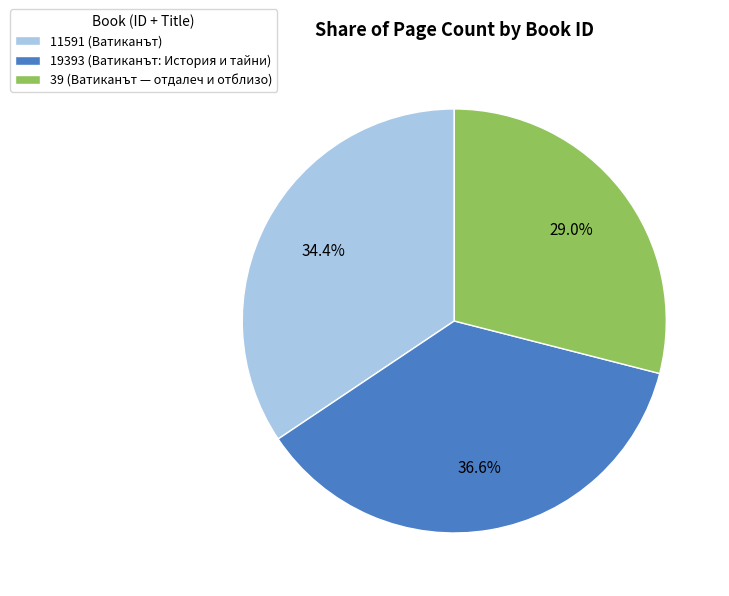

Is 39 (Ватиканът — отдалеч и отблизо) the majority of the pie?

No